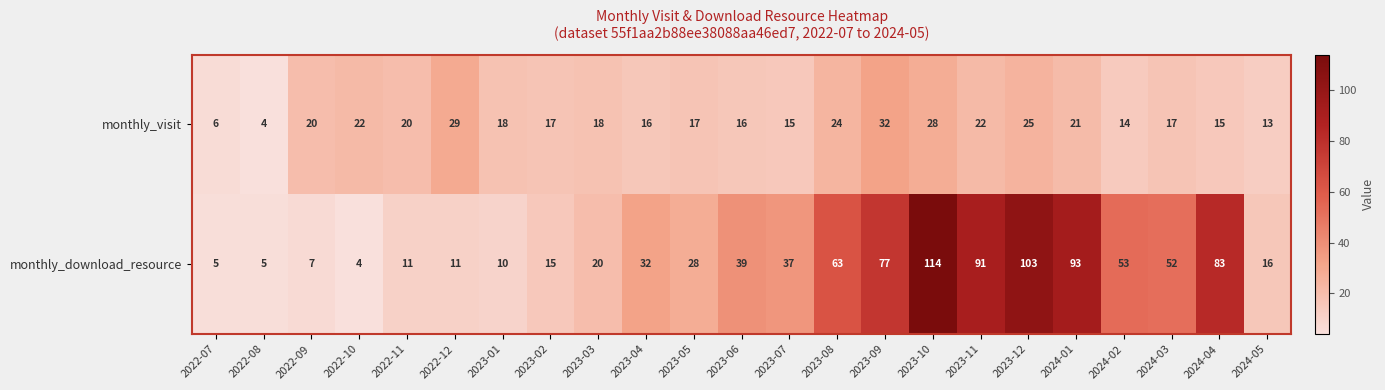

What is the smallest value displayed?

4